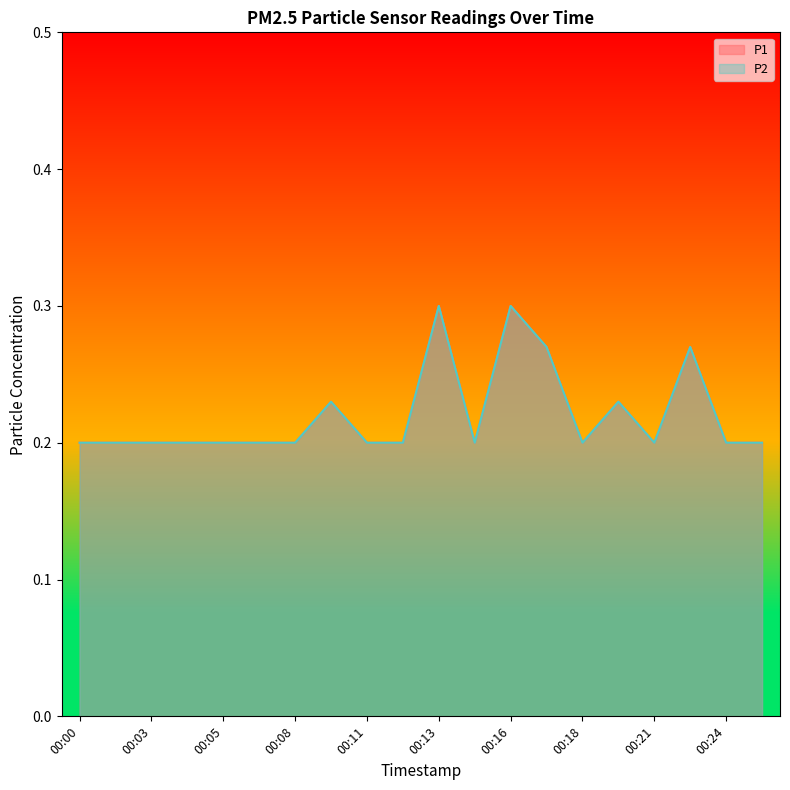

At how many categories does at least one series exceed 0?

20